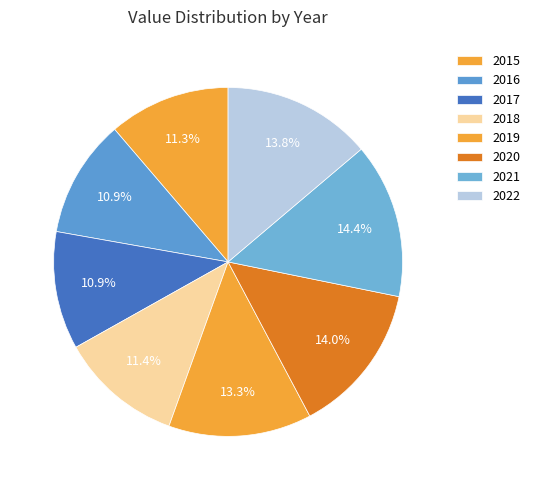

Which category has the smallest portion of the pie?

2017